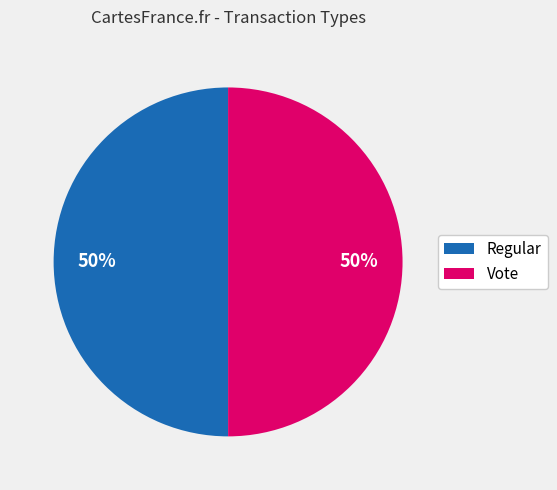

Count the number of slices in the pie.

2